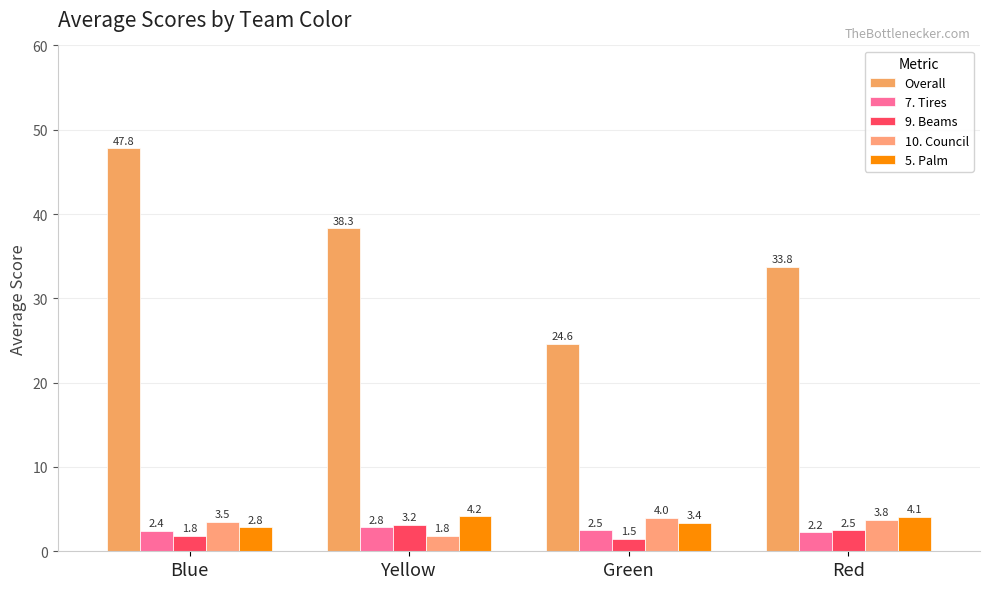

List the series in order of their peak value, highest first.

Overall, 5. Palm, 10. Council, 9. Beams, 7. Tires